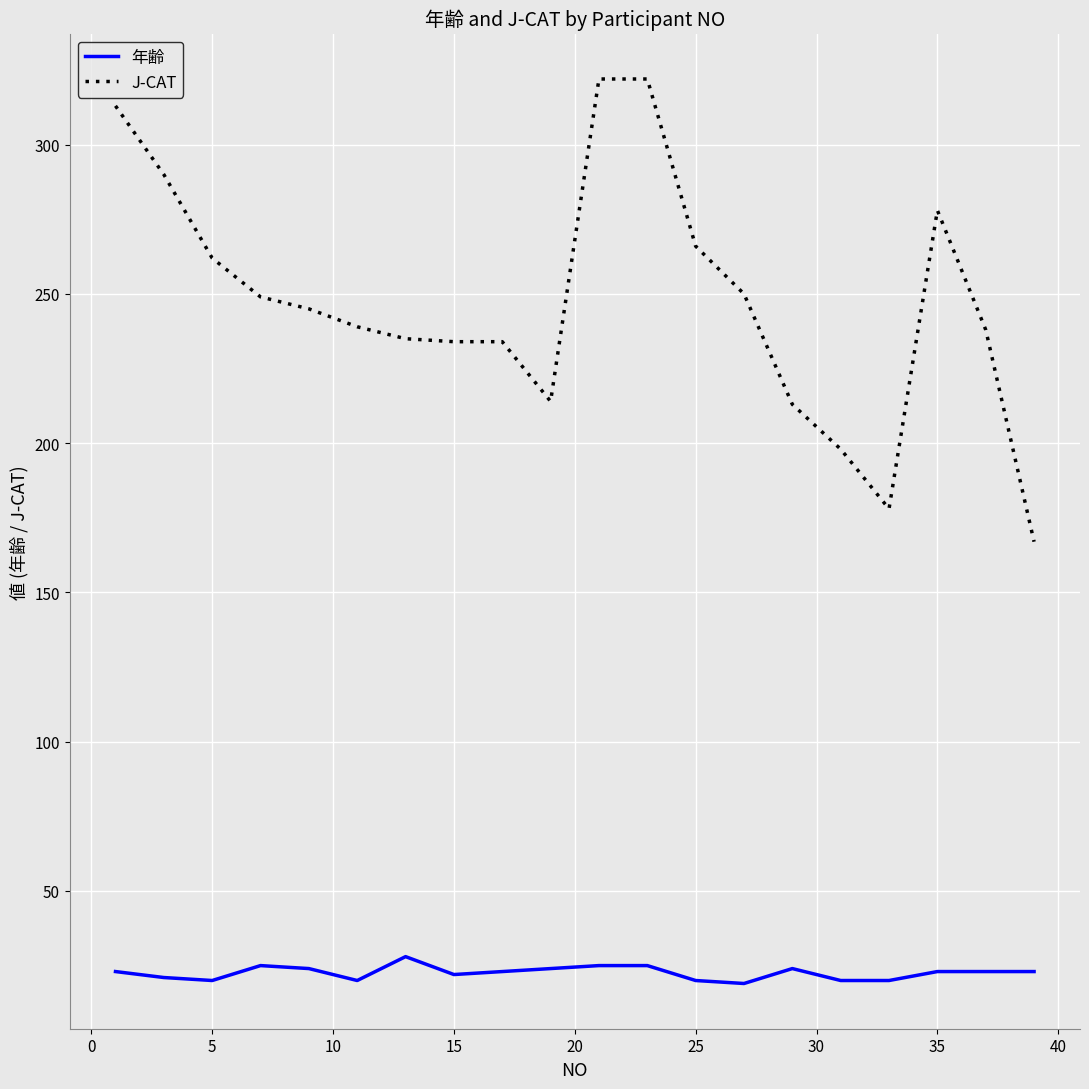

Which series has the largest total across all categories?

J-CAT